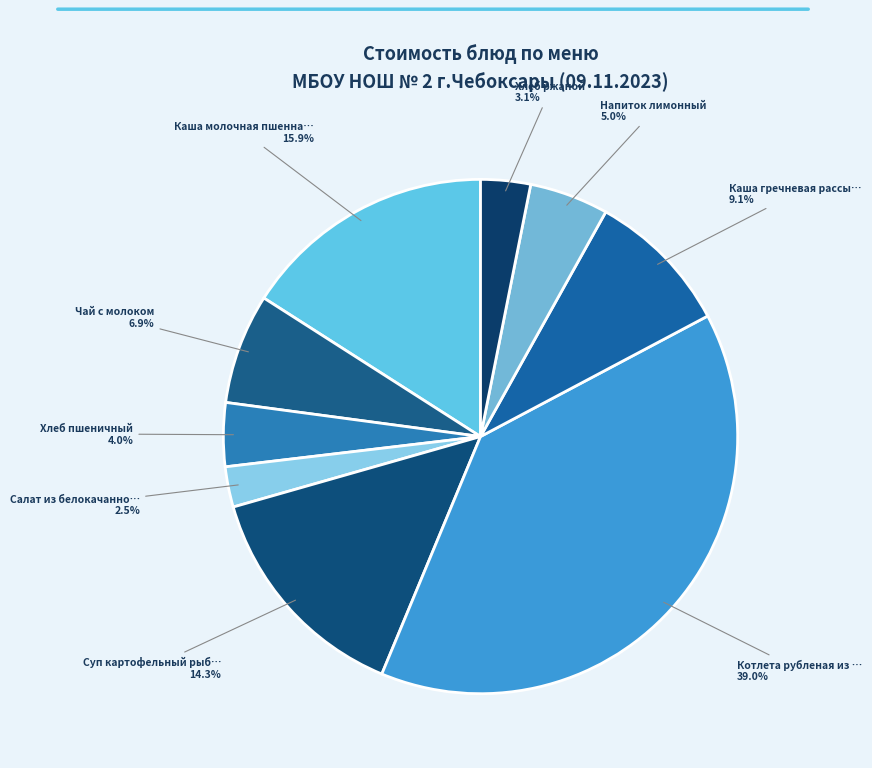

Rank the categories by value from highest to lowest.

Котлета рубленая из птицы с соусом, Каша молочная пшенная с маслом, Суп картофельный рыбный, Каша гречневая рассыпчатая, Чай с молоком, Напиток лимонный, Хлеб пшеничный, Хлеб ржаной, Салат из белокачанной капусты